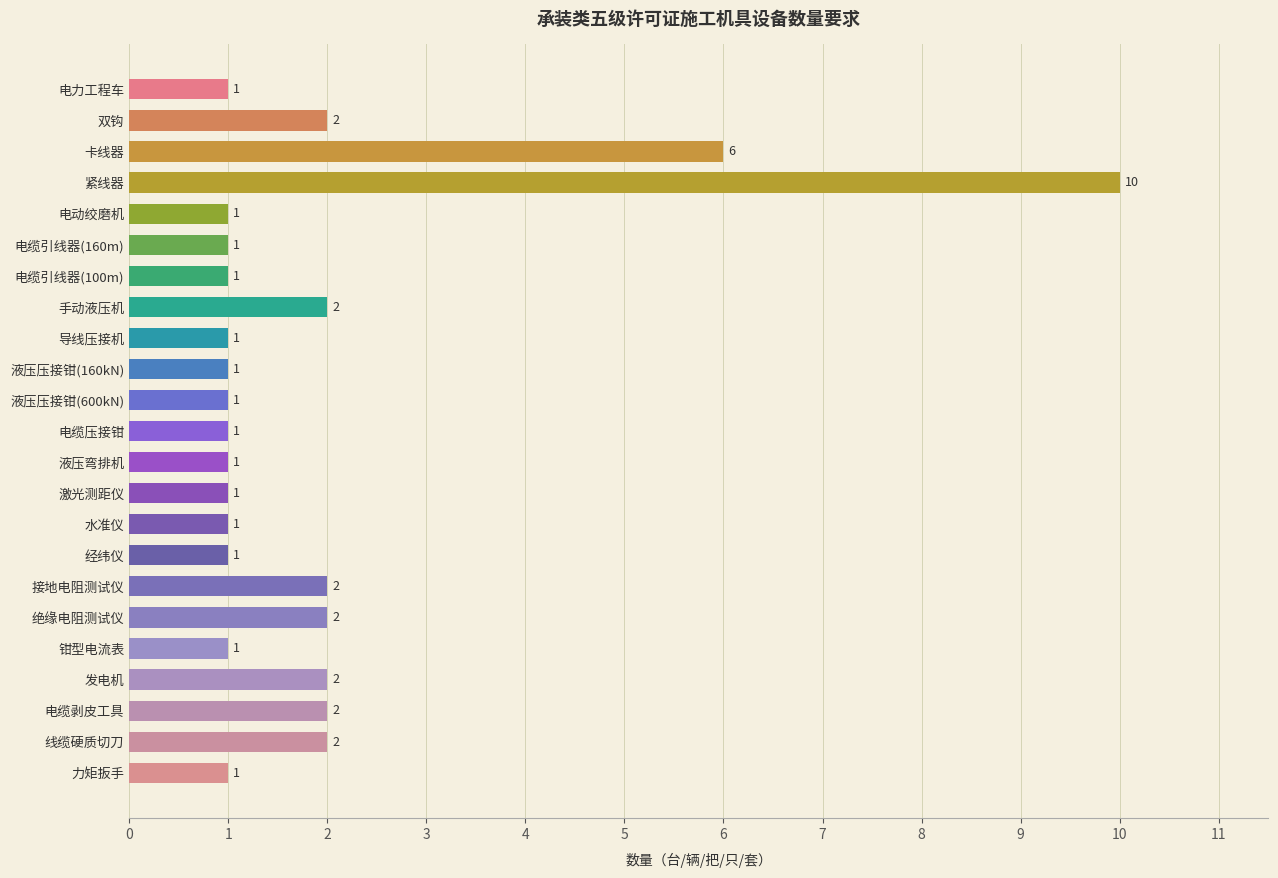

Count the number of data series in this chart.

1